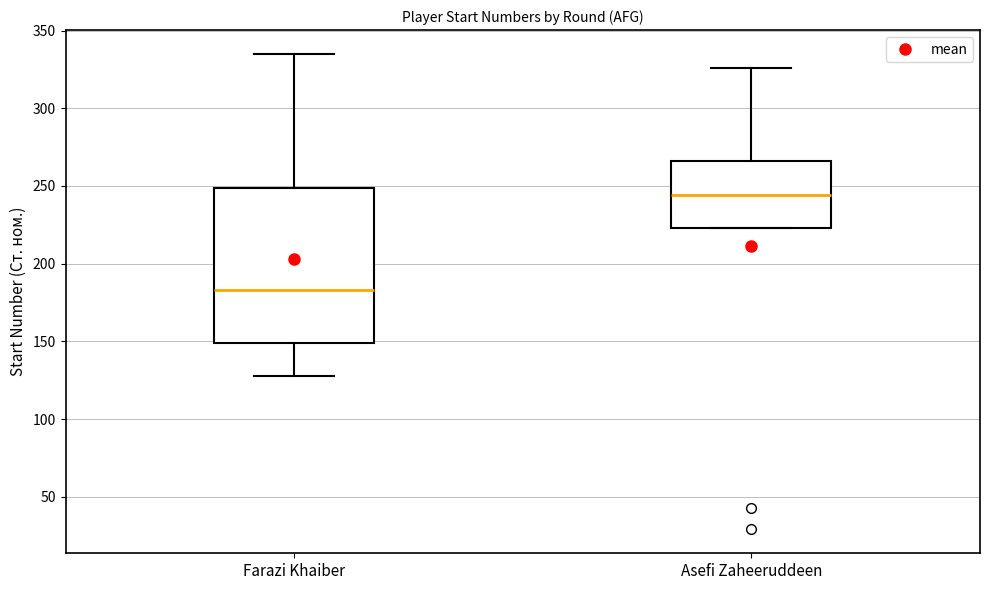

Reading left to right, read every box against the y-axis: the position of its median line, the range the box covers, and the ends of its whiskers. The values are not printed on the chart, so give them approximately, as read against the axis.

Farazi Khaiber: median 185, box 150 to 250, whiskers 130 to 335
Asefi Zaheeruddeen: median 245, box 225 to 265, whiskers 225 to 325